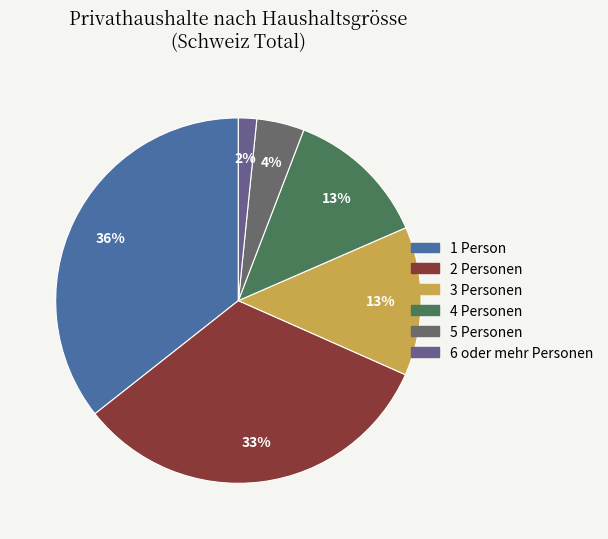

Is 4 Personen the majority of the pie?

No